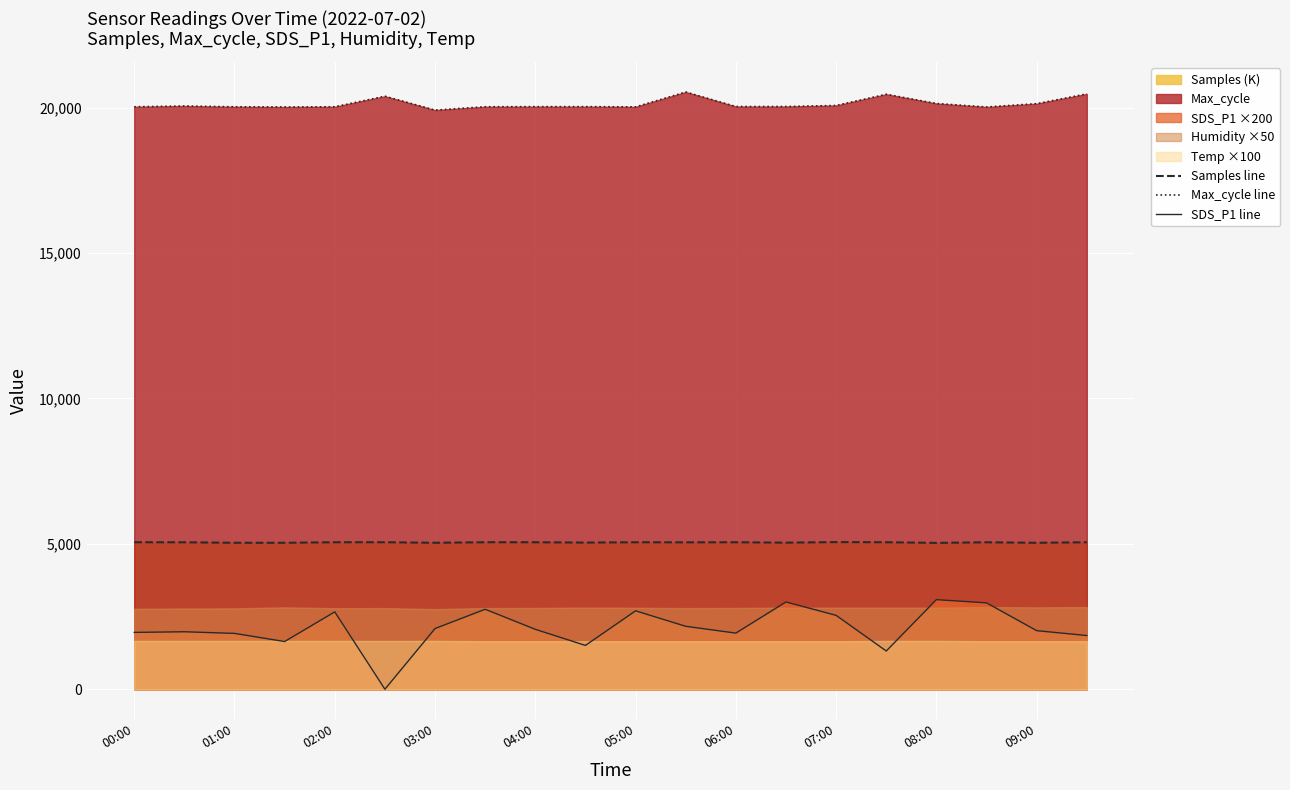

List the series in order of their overall mean, lowest first.

SDS_P1 line, Samples line, Max_cycle line